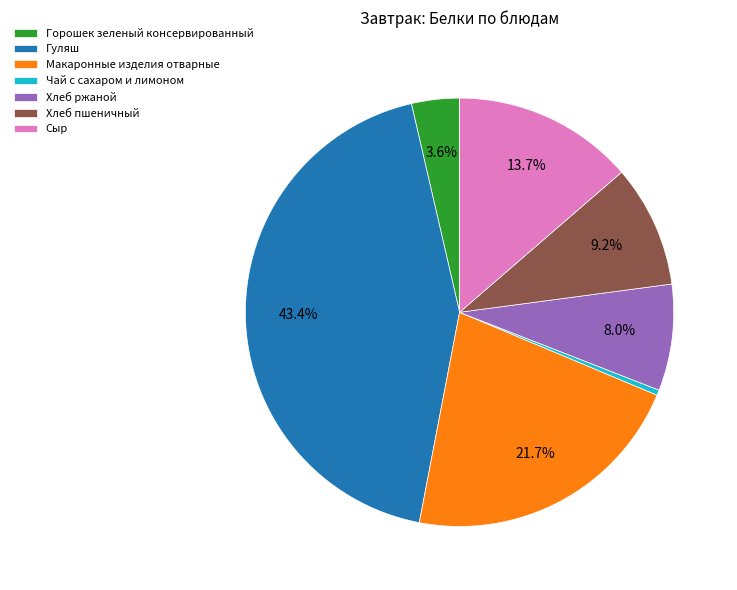

To the nearest percent, what is the average slice percentage?

14%